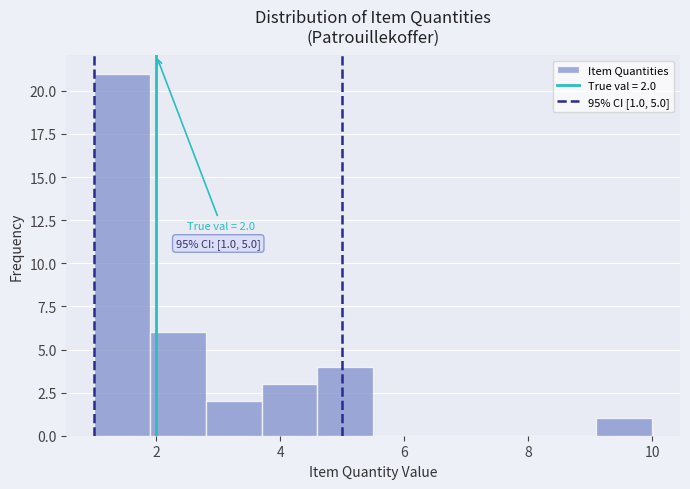

Over which range of the x-axis is the bar tallest?

1.0 to 1.9